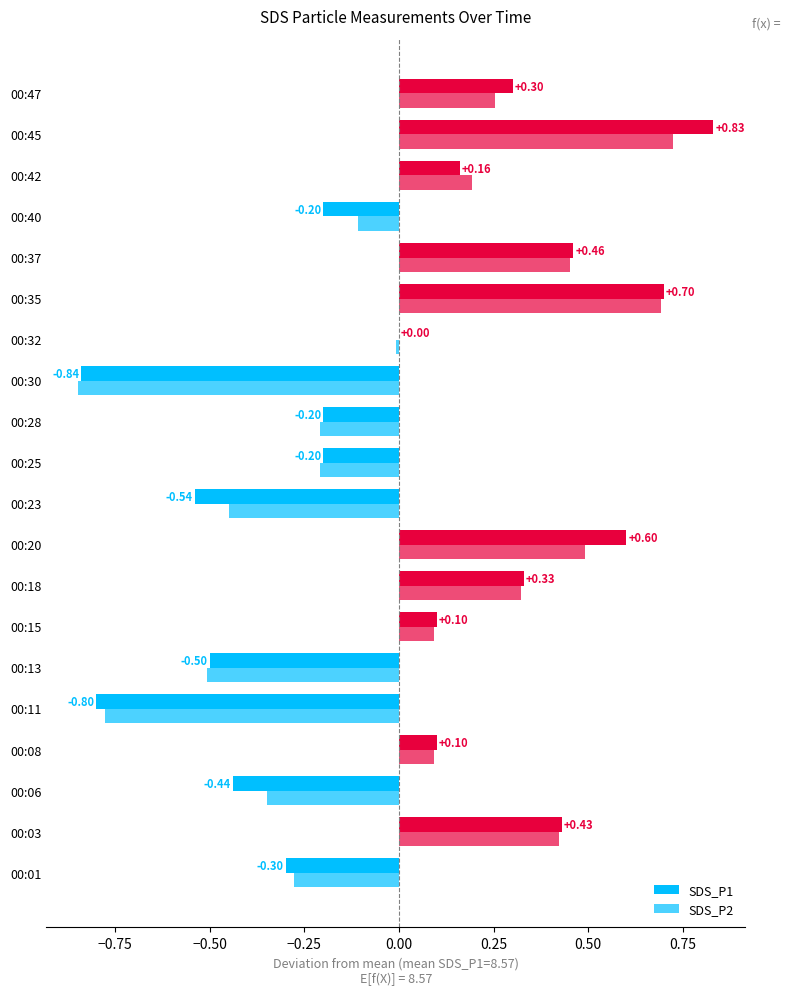

Reading left to right, extract all data points from this chart.

SDS_P1: -0.3	0.4	-0.4	0.1	-0.8	-0.5	0.1	0.3	0.6	-0.5	-0.2	-0.2	-0.8	0.0	0.7	0.5	-0.2	0.2	0.8	0.3
SDS_P2: -0.3	0.4	-0.3	0.1	-0.8	-0.5	0.1	0.3	0.5	-0.4	-0.2	-0.2	-0.8	-0.0	0.7	0.5	-0.1	0.2	0.7	0.3